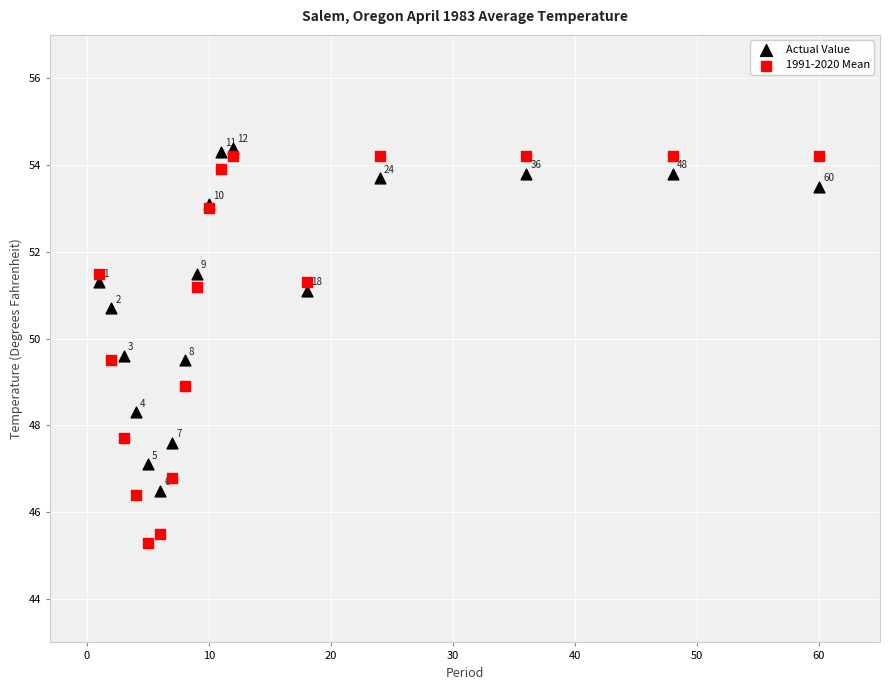

Which series reaches the minimum Y coordinate?

1991-2020 Mean